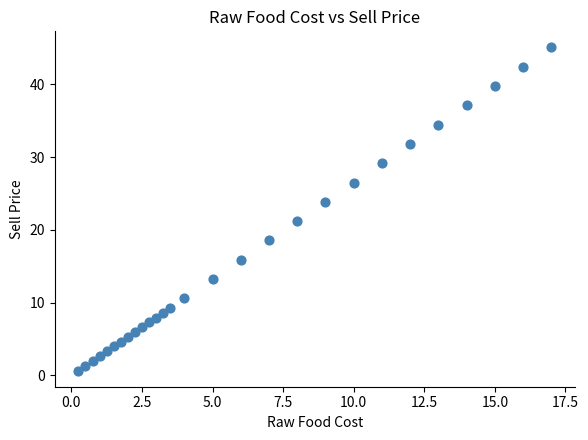

What is the range of X values (max minus min)?

16.8